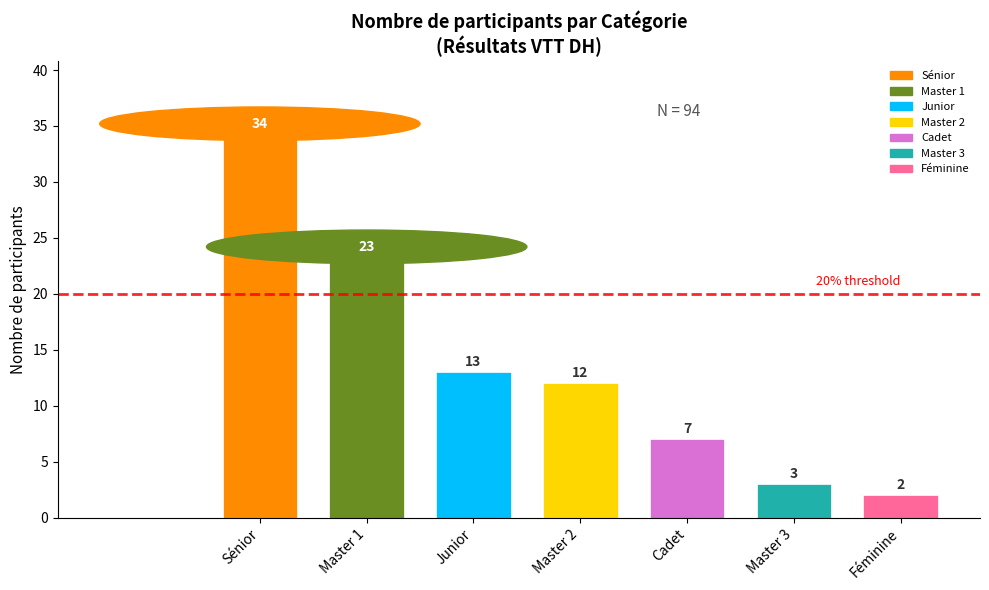

Reading left to right, what are all the values shown in this chart?

34	23	13	12	7	3	2